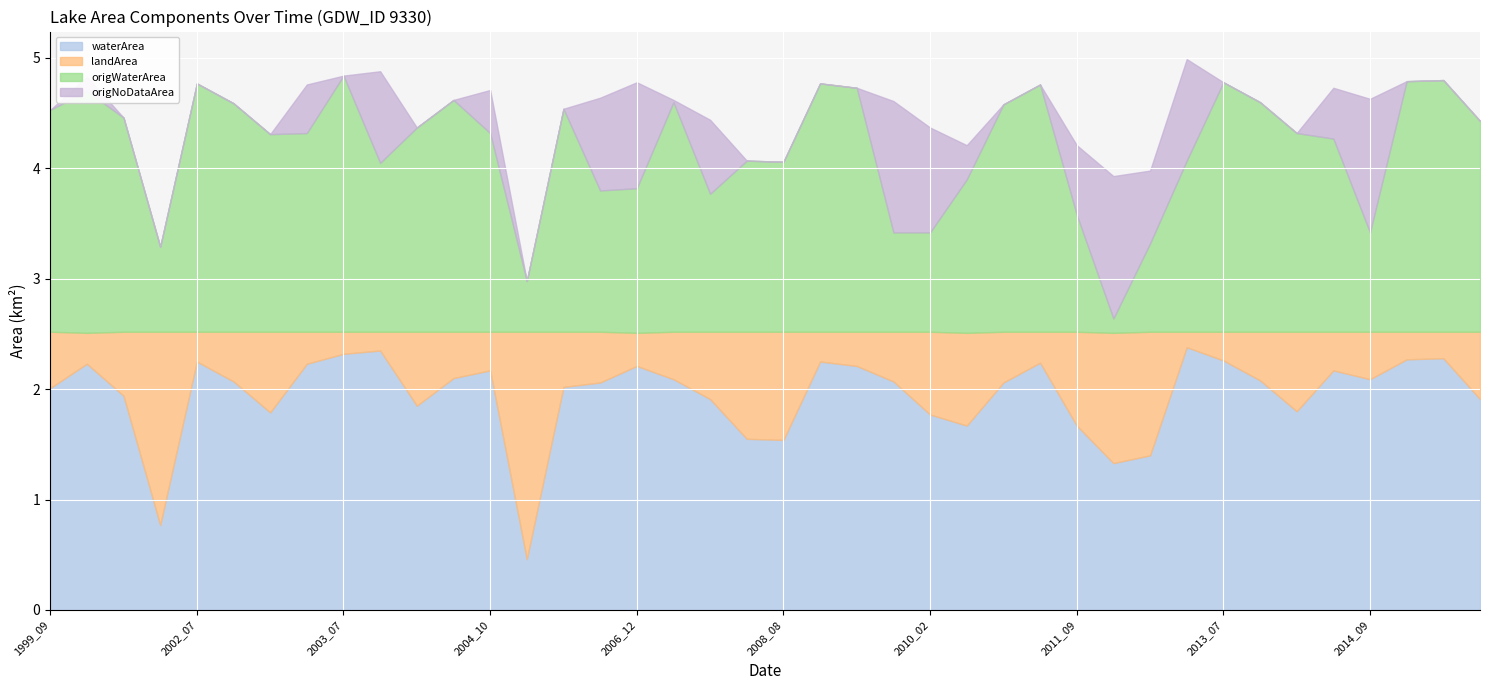

List the series in order of their peak value, lowest first.

origNoDataArea, landArea, origWaterArea, waterArea